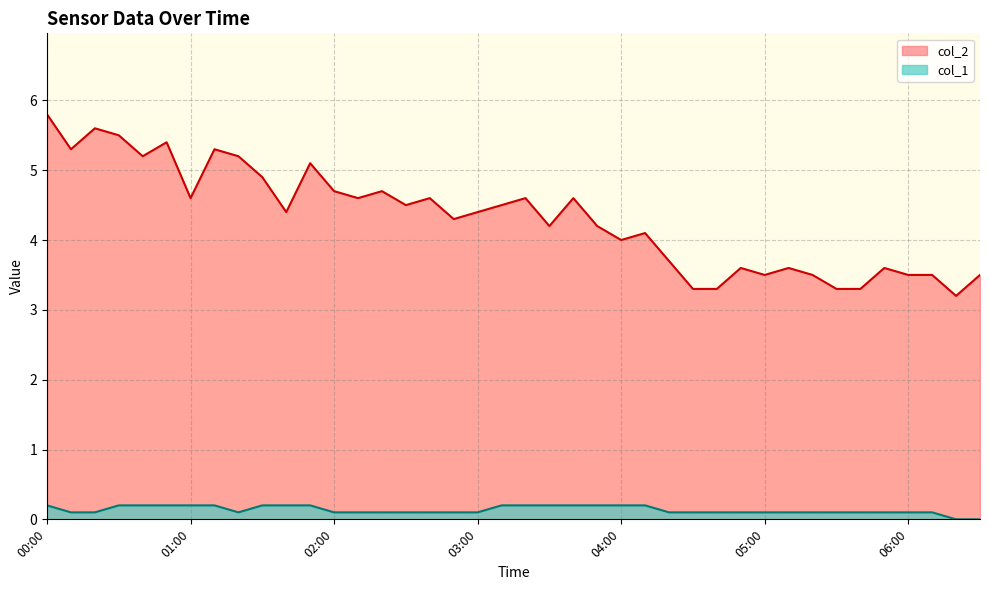

True or false: col_1 and col_2 cross at least once.

False